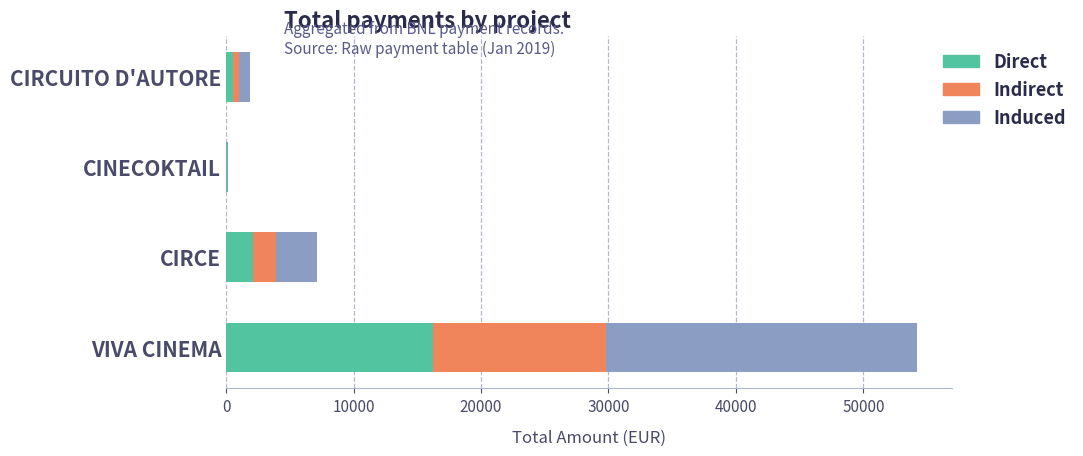

What is the total value across all series at VIVA CINEMA?

54219.7